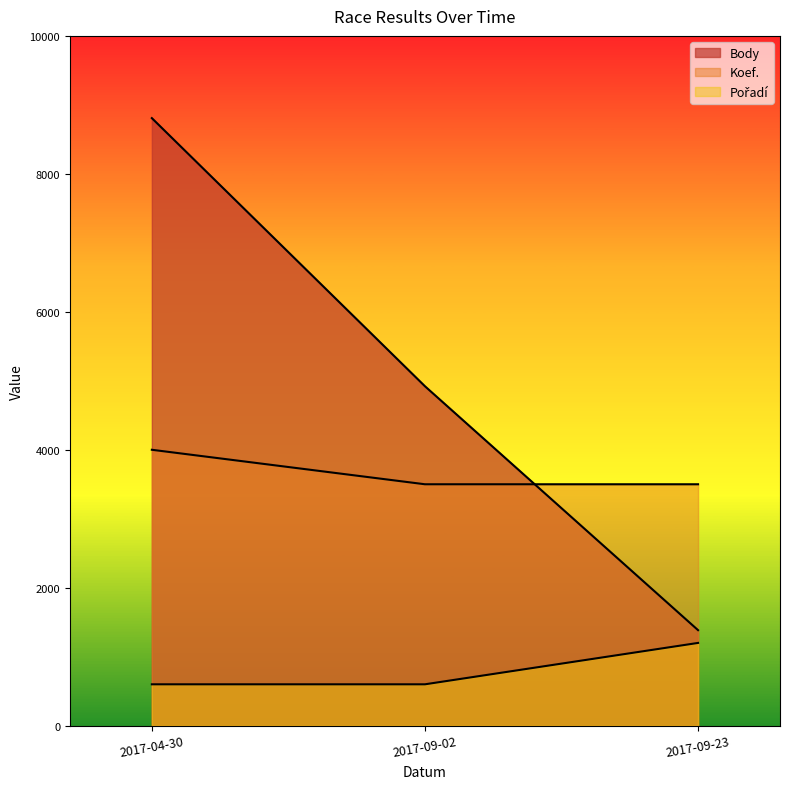

Which series has the widest spread of values?

Body